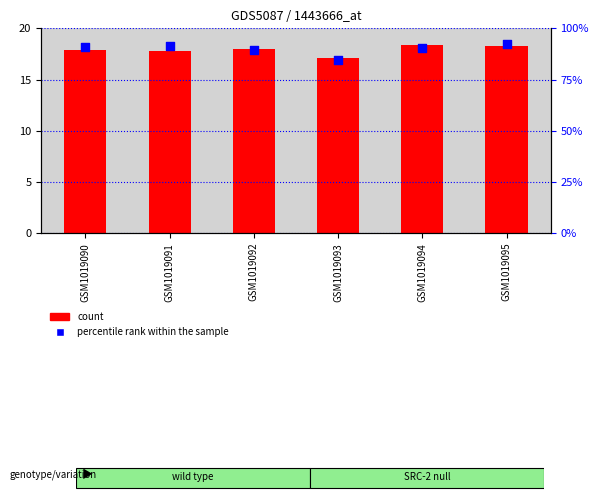

Is the value of count at GSM1019091 greater than the value of percentile rank within the sample at GSM1019090?

No